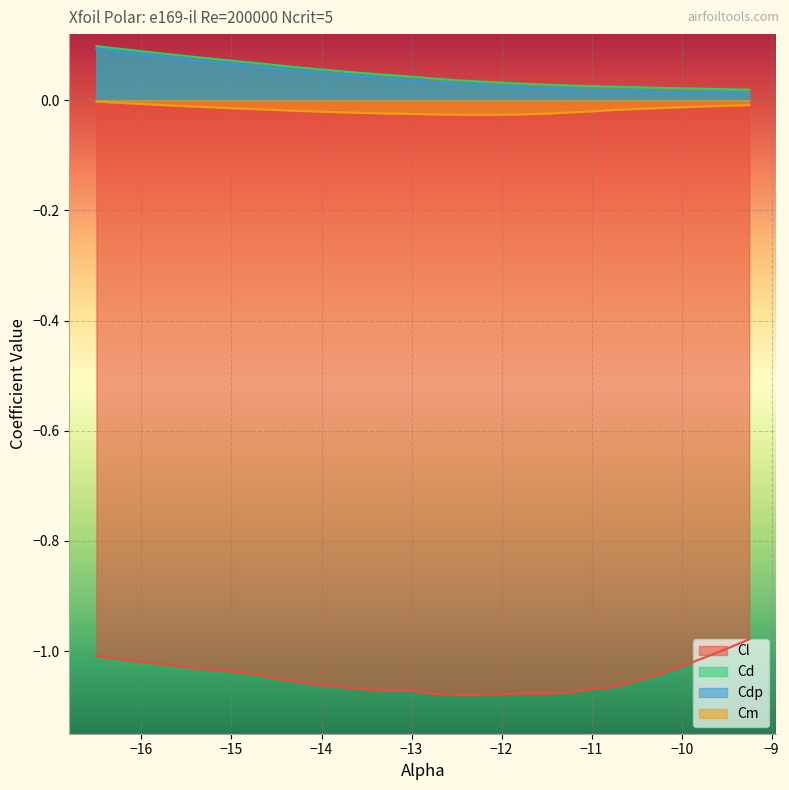

How many lines are shown in the chart?

4